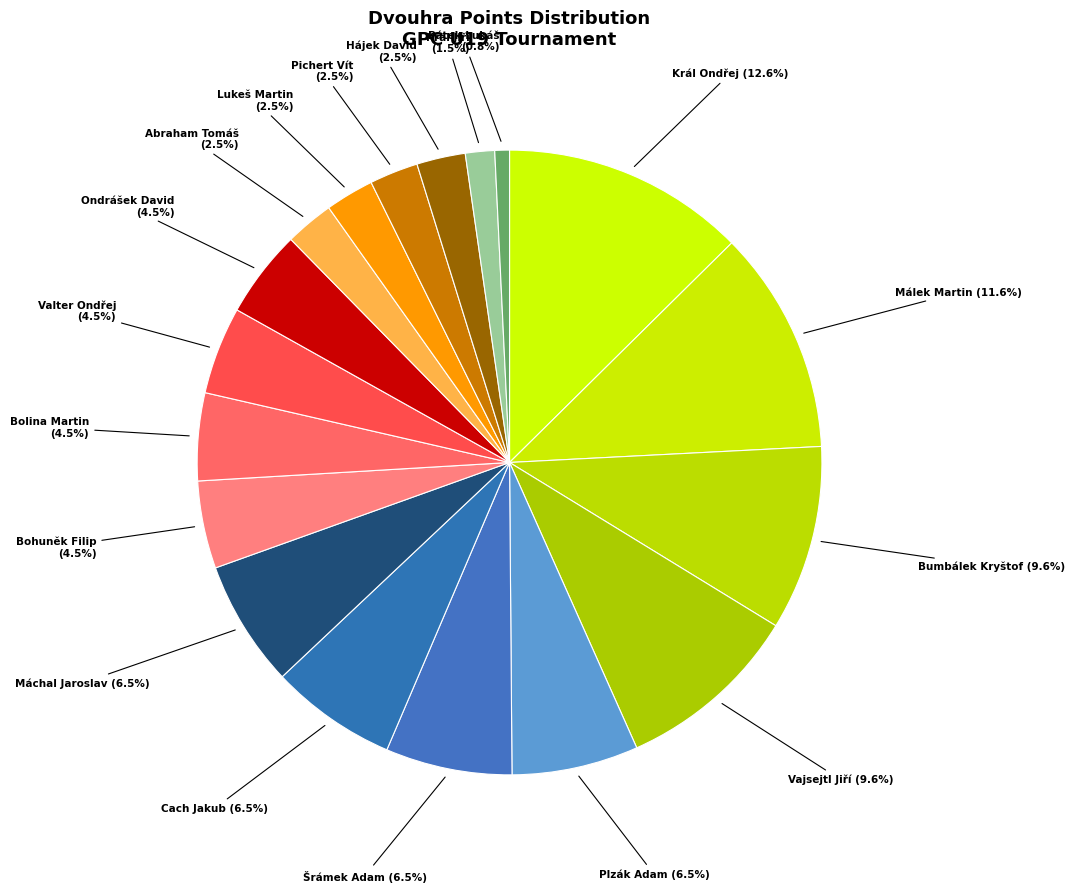

Count the number of slices in the pie.

18